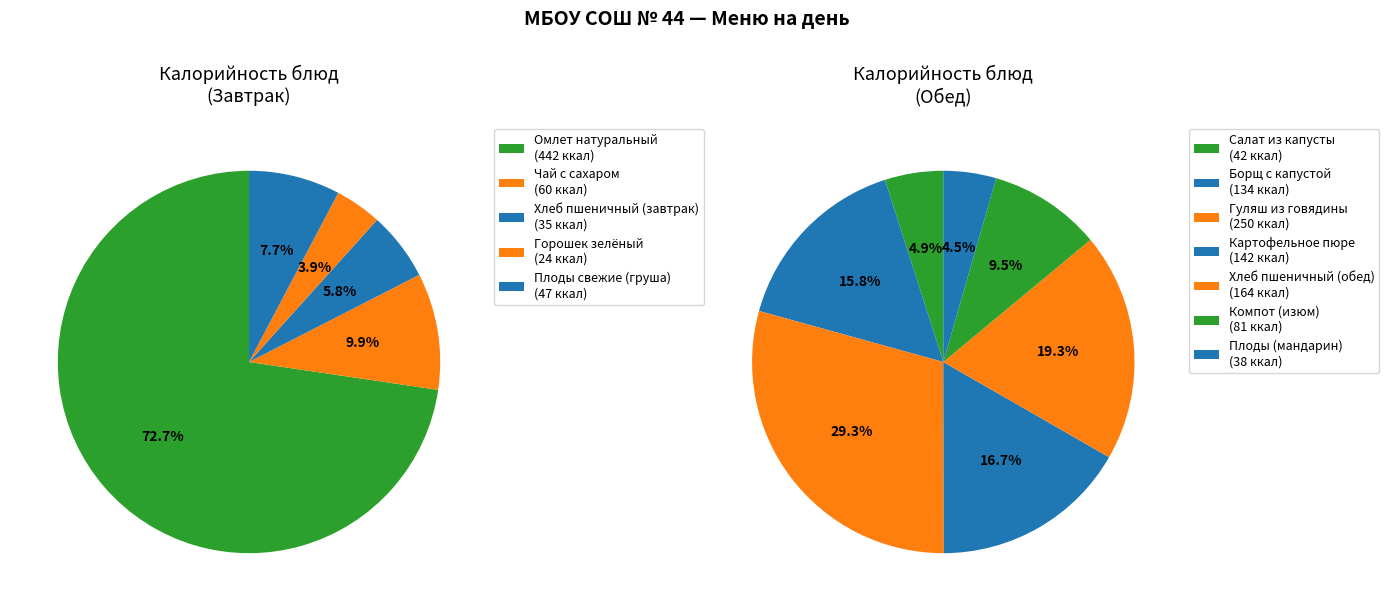

The Горошек зелёный slice represents 1% of the pie. True or false?

False